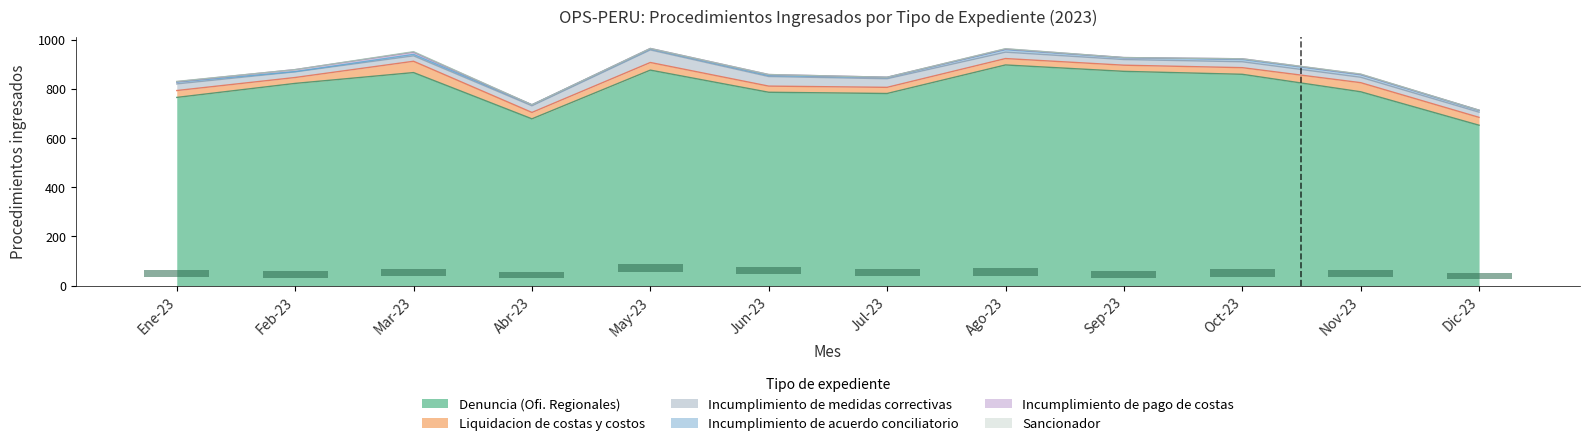

What is the maximum value shown in the chart?

897